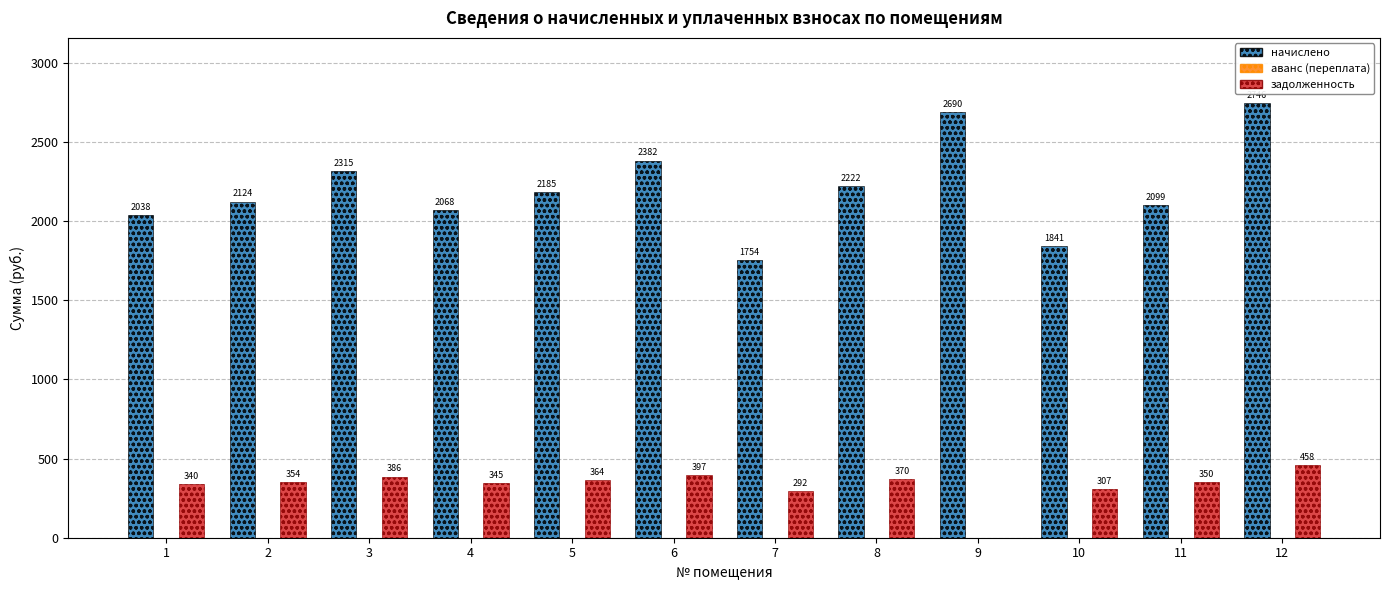

How many distinct data groups are displayed?

2